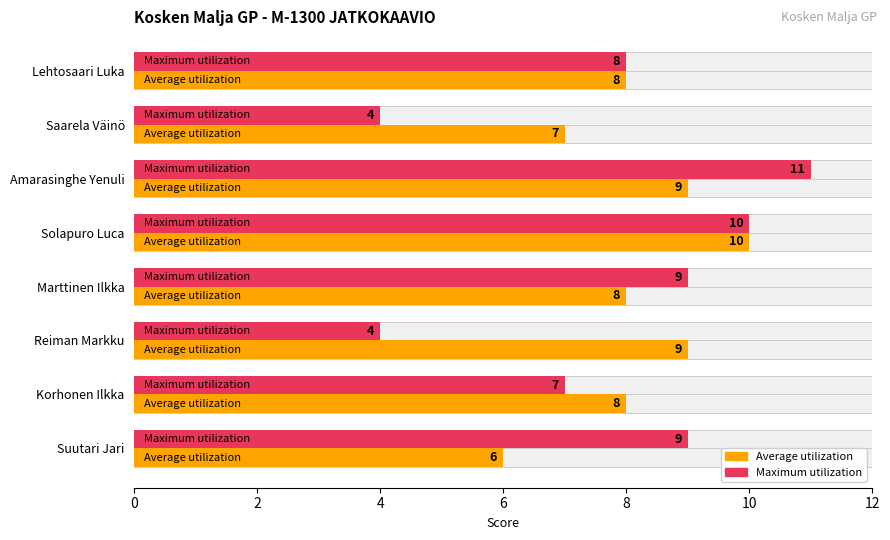

What is the sum of the Average utilization values at Saarela Väinö and Amarasinghe Yenuli?

16